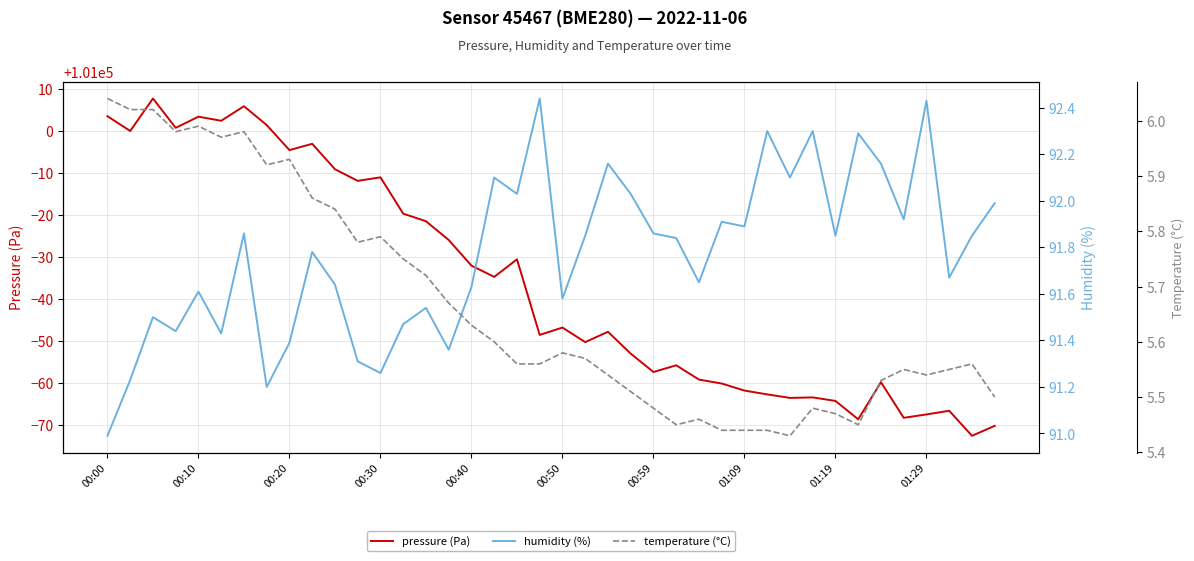

What value does the pressure (Pa) series have at 30?

100936.4